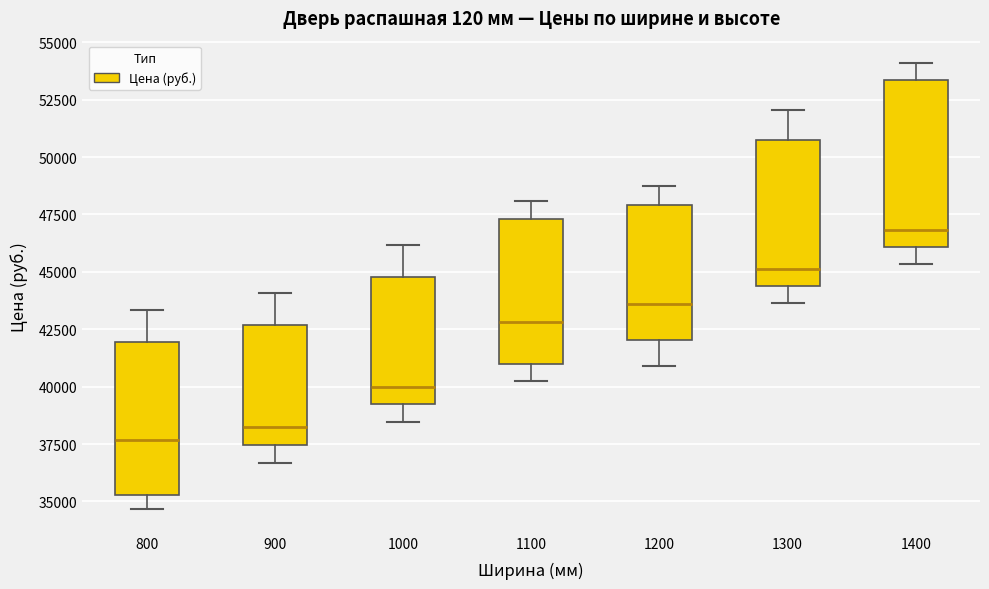

Reading left to right, transcribe this box plot: for each box, give where its median line is, the range the box spans, and where its two whiskers end, as read against the y-axis. The values are not printed on the chart, so give them approximately, as read against the axis.

800: median 37500, box 35500 to 42000, whiskers 34500 to 43500
900: median 38000, box 37500 to 42500, whiskers 36500 to 44000
1000: median 40000, box 39000 to 45000, whiskers 38500 to 46000
1100: median 43000, box 41000 to 47500, whiskers 40000 to 48000
1200: median 43500, box 42000 to 48000, whiskers 41000 to 48500
1300: median 45000, box 44500 to 50500, whiskers 43500 to 52000
1400: median 47000, box 46000 to 53500, whiskers 45500 to 54000